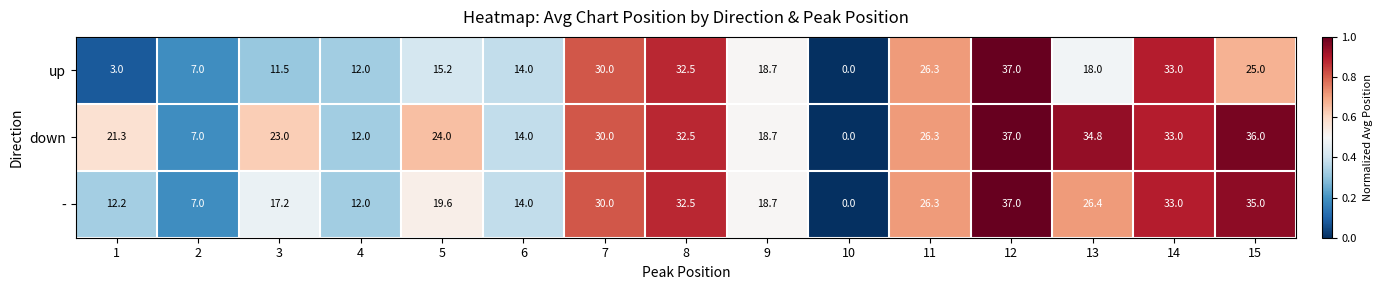

Count the number of data series in this chart.

3